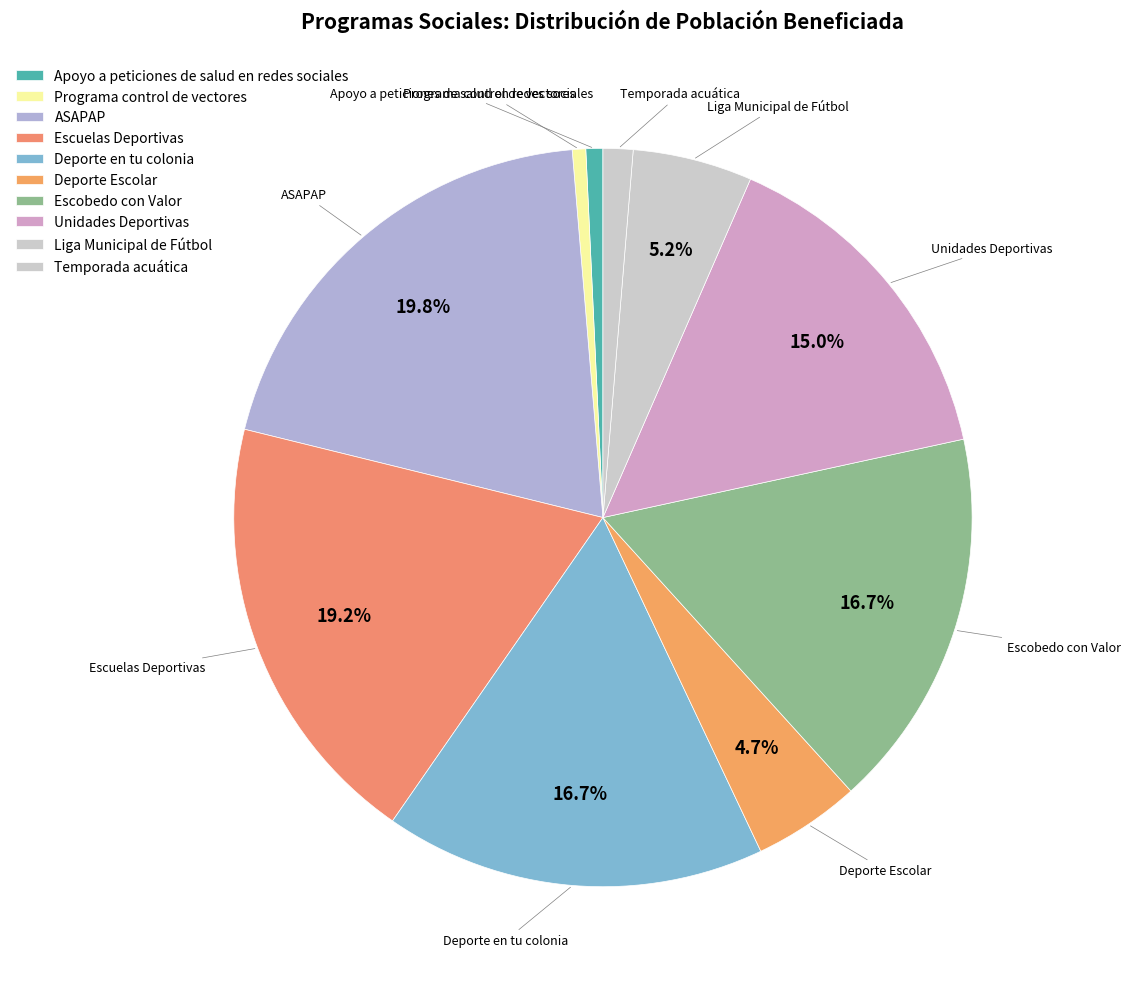

How many slices are in this pie chart?

10